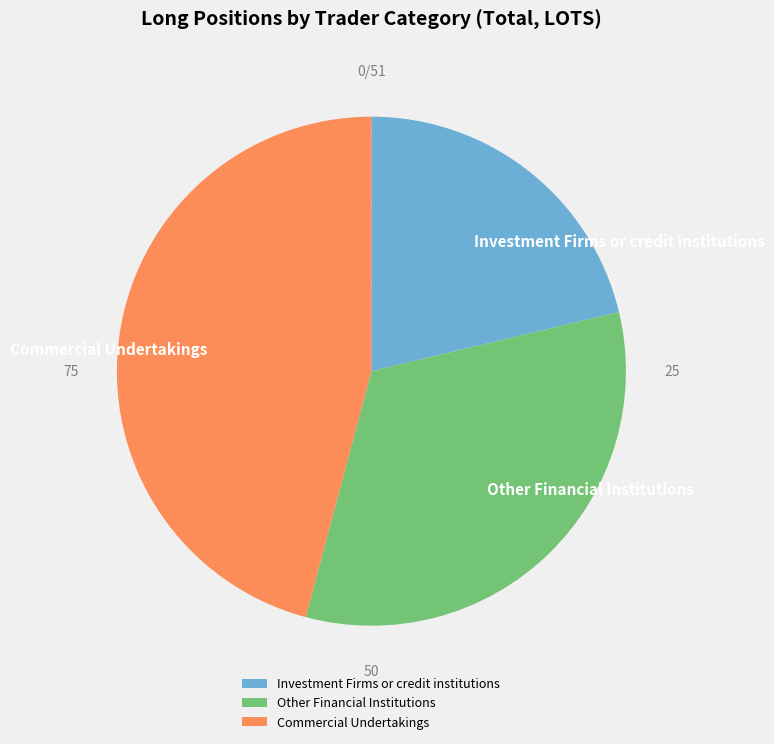

Rank the categories by value from lowest to highest.

Investment Firms or credit institutions, Other Financial Institutions, Commercial Undertakings